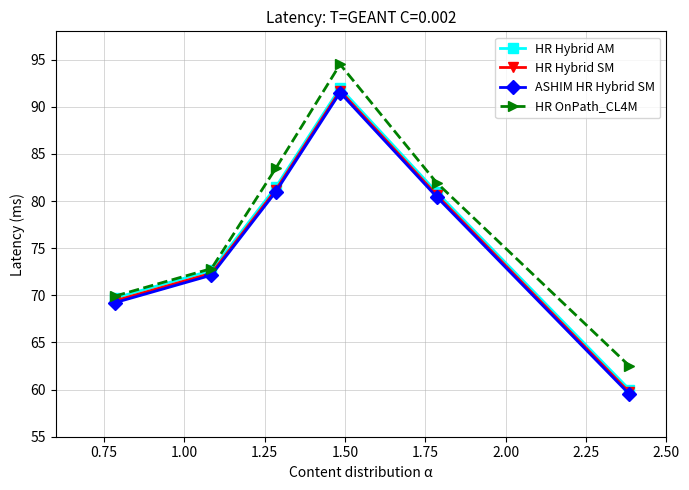

What is the highest value of the HR Hybrid AM series?

92.0